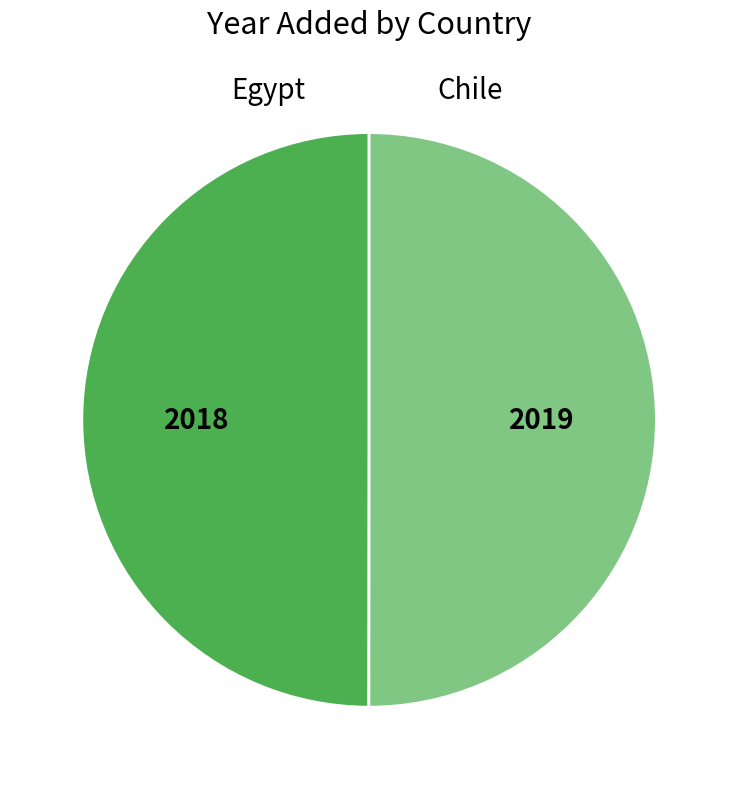

The Chile slice represents 50% of the pie. True or false?

True